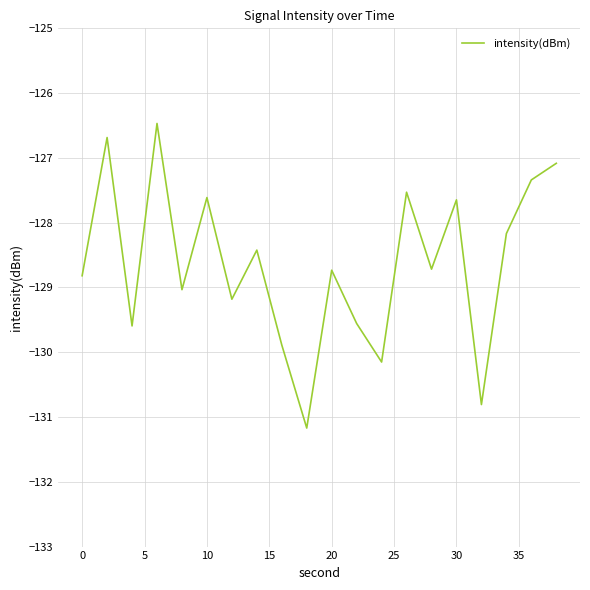

What is the greatest value displayed?

-126.5